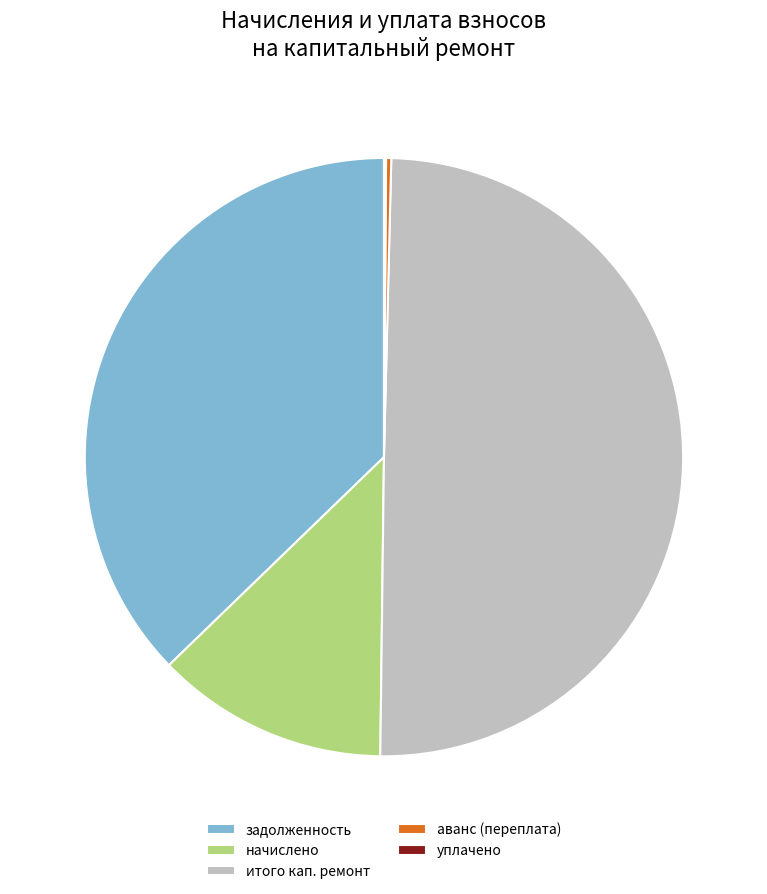

Does аванс (переплата) account for over 50% of the chart?

No